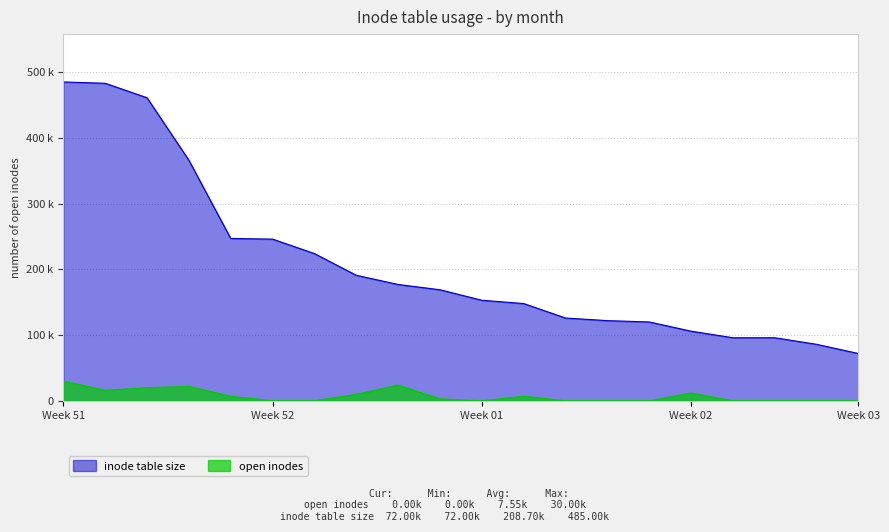

The value of inode table size at Pol Casellina is 568. True or false?

False